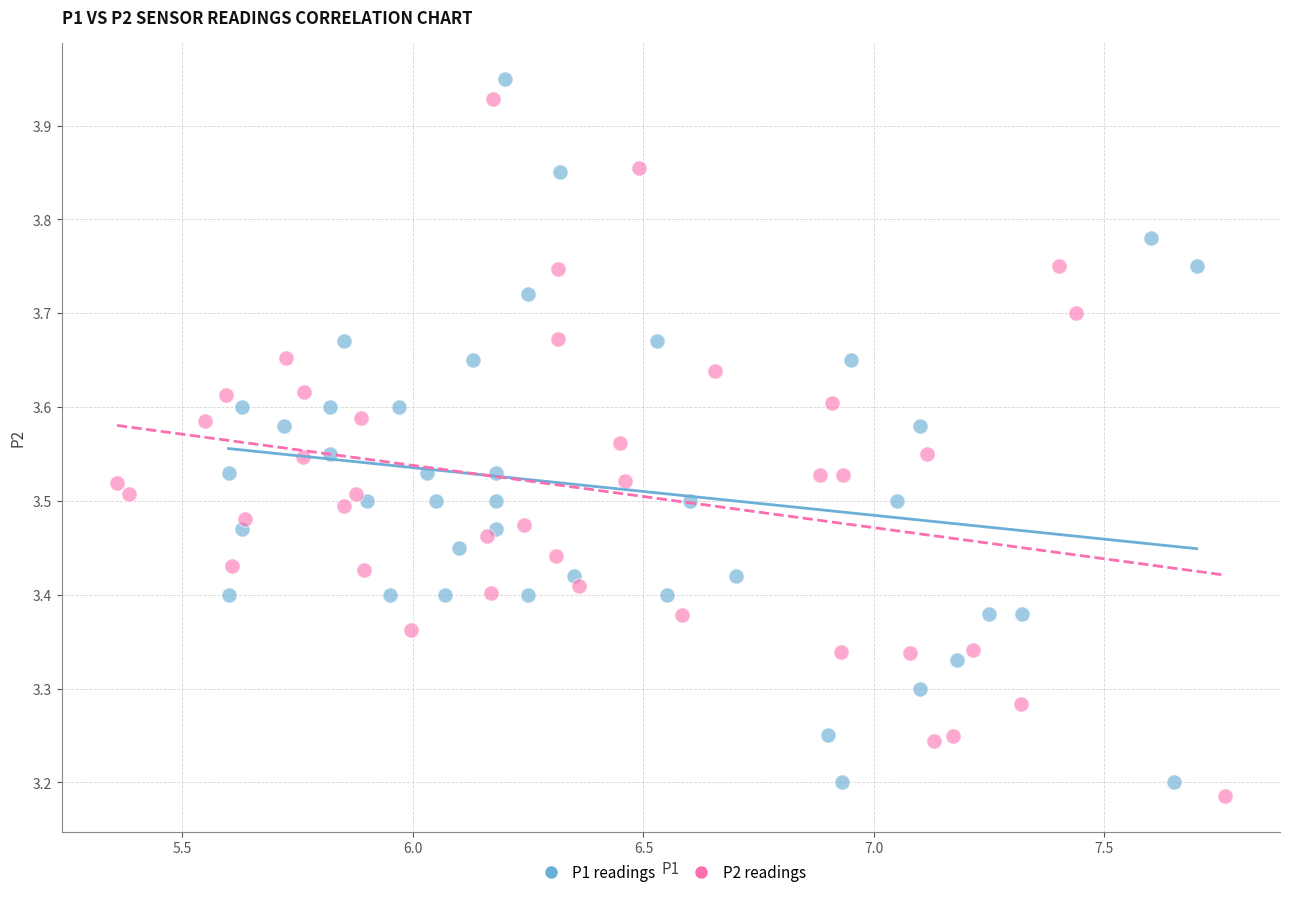

Which series has the largest Y range (max minus min)?

P1 readings